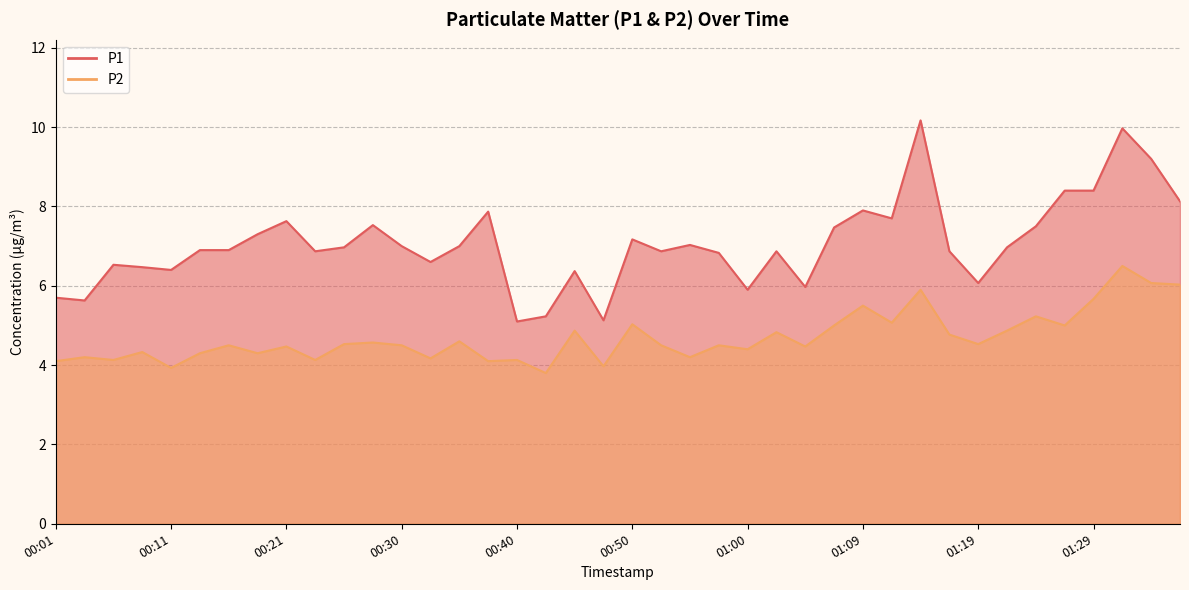

True or false: P1 and P2 cross at least once.

False